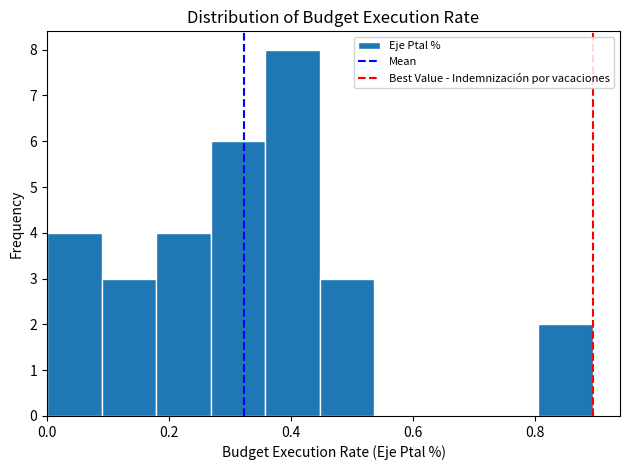

Reading left to right, list every bar in this chart as the range it spans on the x-axis followed by its height. Neither the bar edges nor the heights are printed on the chart, so give them approximately, as read against the axes.

0.00 to 0.08: 4
0.08 to 0.18: 3
0.18 to 0.26: 4
0.26 to 0.36: 6
0.36 to 0.44: 8
0.44 to 0.54: 3
0.54 to 0.62: 0
0.62 to 0.72: 0
0.72 to 0.80: 0
0.80 to 0.90: 2